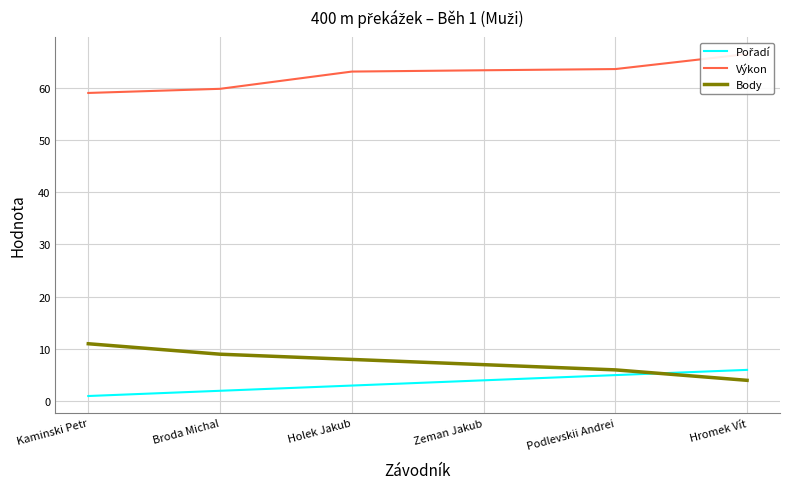

List the labels in order of Výkon value, smallest first.

Kaminski Petr, Broda Michal, Holek Jakub, Zeman Jakub, Podlevskii Andrei, Hromek Vít